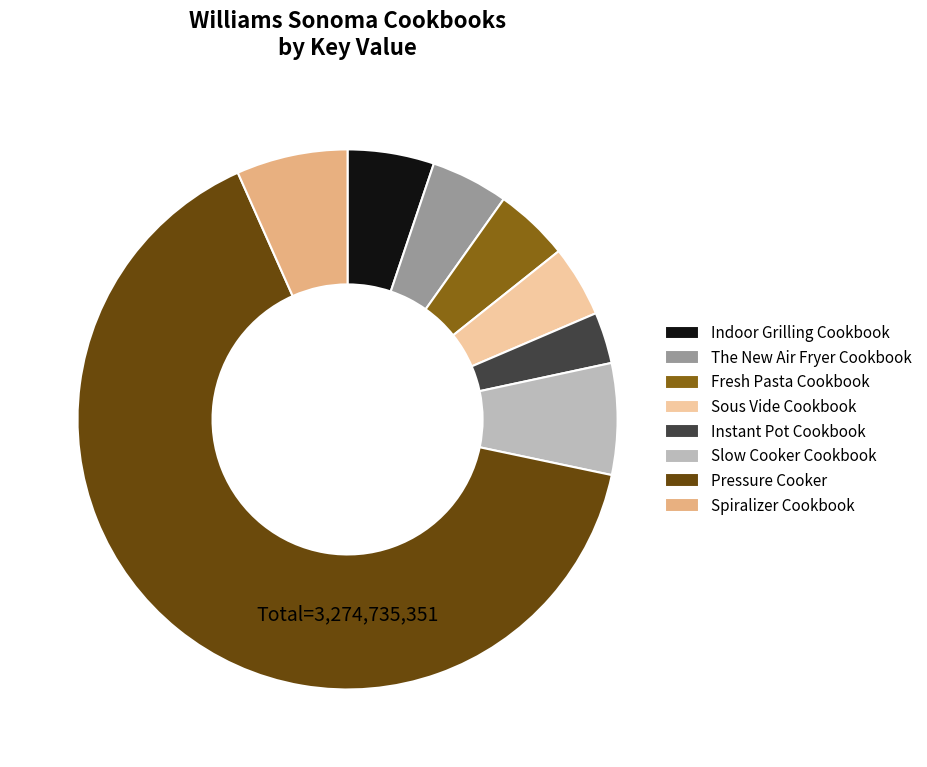

What is the largest slice in the pie chart?

Pressure Cooker